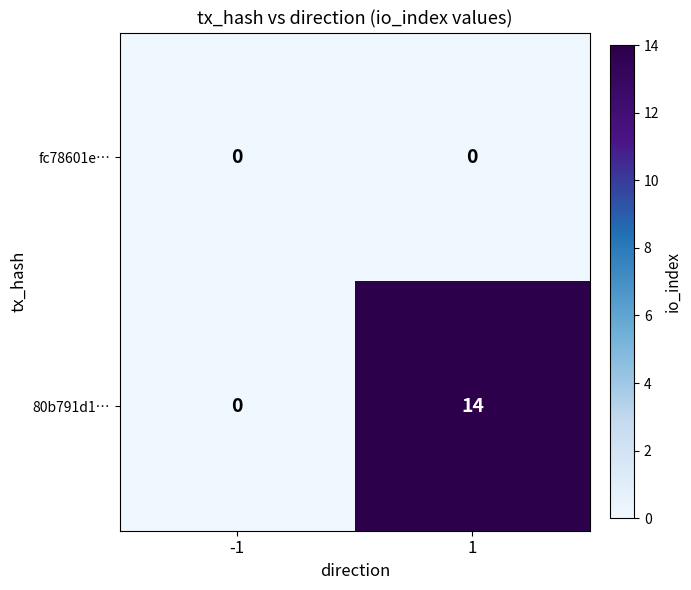

The value of 80b791d1… at -1 is 7. True or false?

False